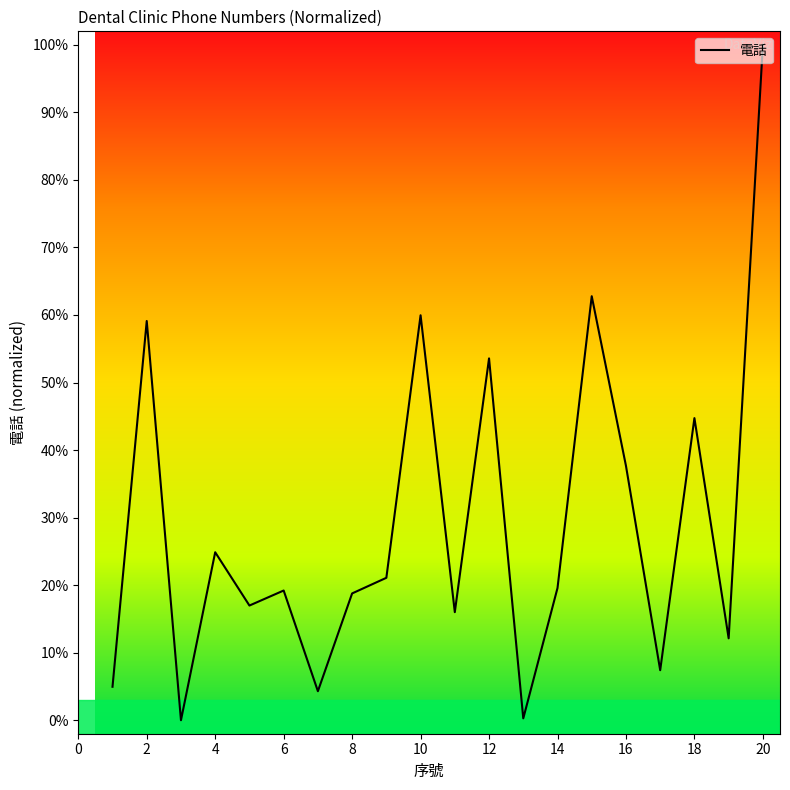

What is the difference between the values at 14 and 16?

18.1